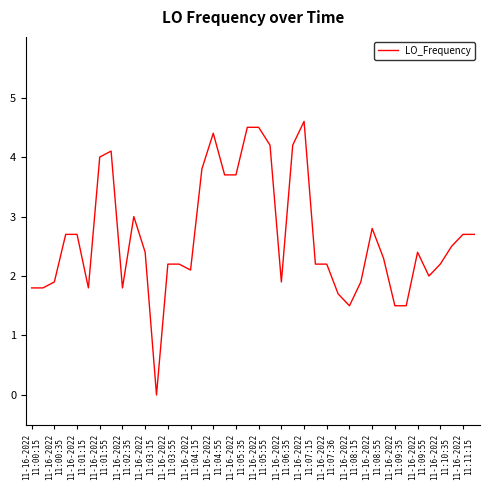

What is the difference between the maximum and minimum values?

4.6